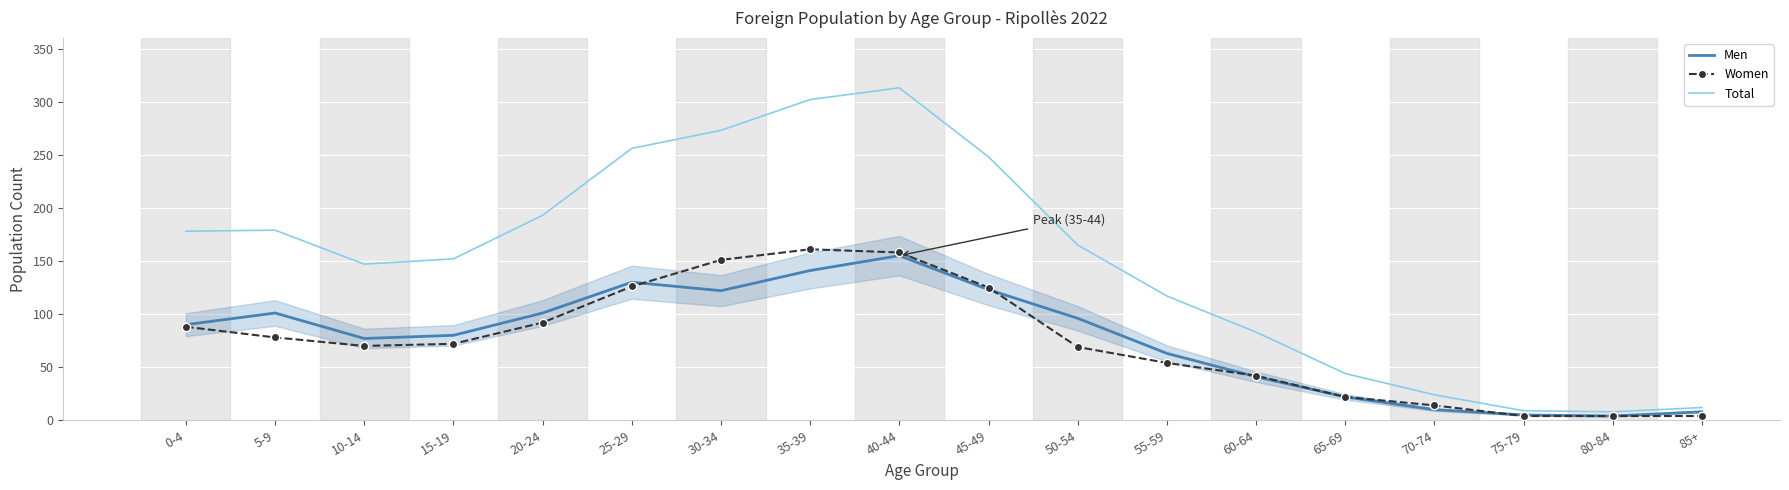

What position from the left is 65-69?

14